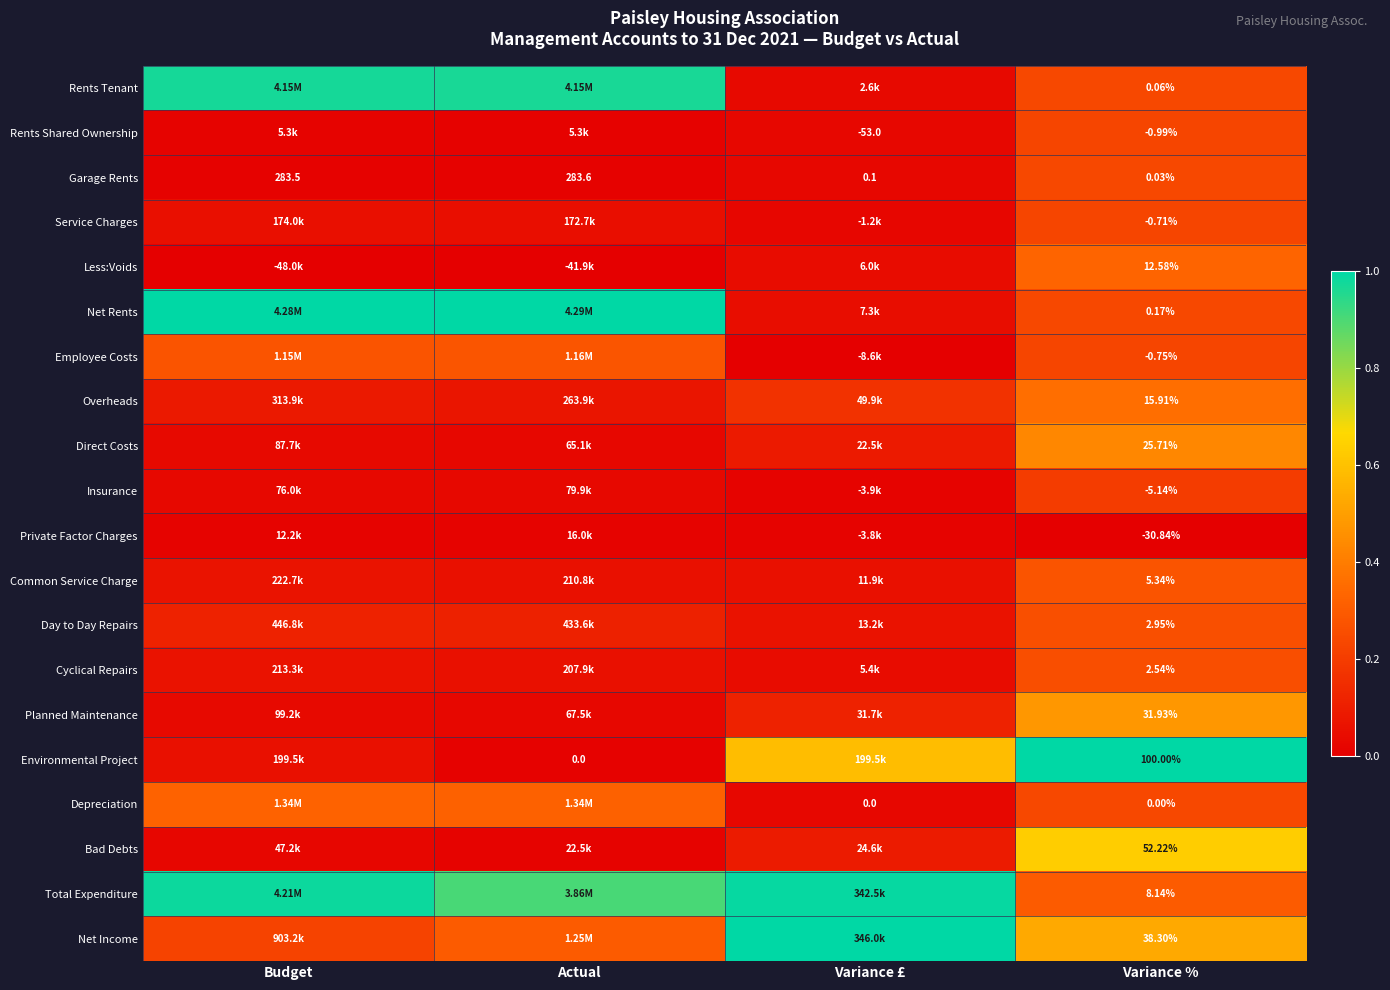

At Variance %, list the series in order from smallest to largest.

Private Factor Charges, Insurance, Rents Shared Ownership, Employee Costs, Service Charges, Depreciation, Garage Rents, Rents Tenant, Net Rents, Cyclical Repairs, Day to Day Repairs, Common Service Charge, Total Expenditure, Less:Voids, Overheads, Direct Costs, Planned Maintenance, Net Income, Bad Debts, Environmental Project